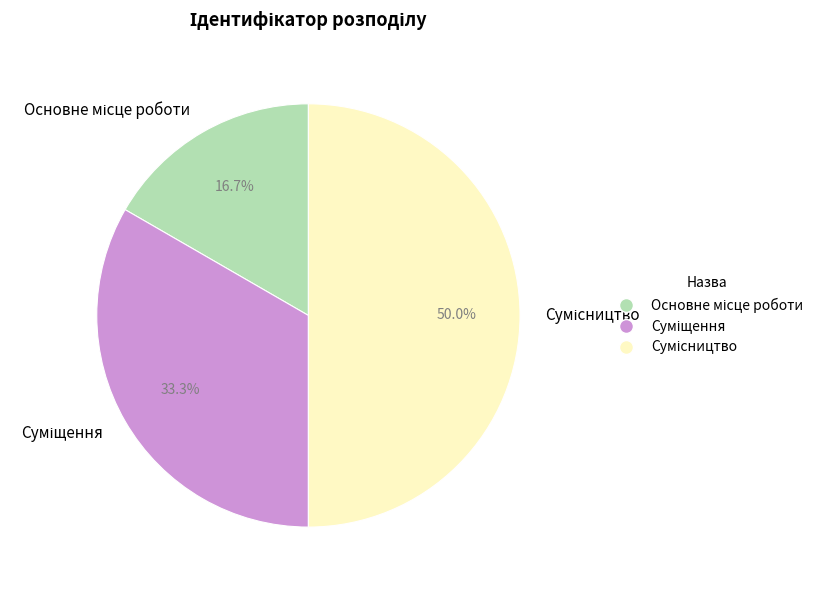

Count the number of slices in the pie.

3